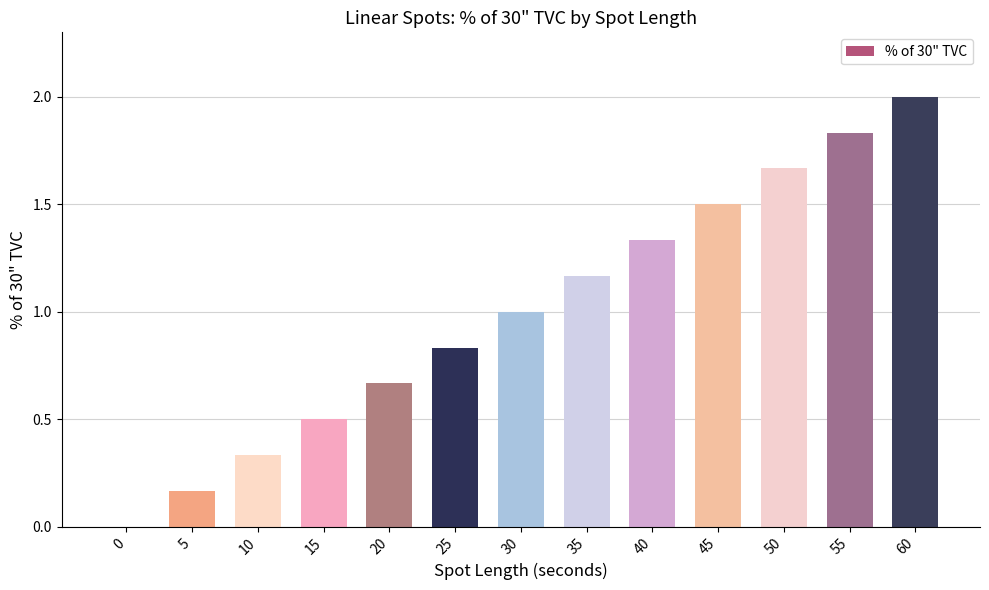

What is the sum of all values?

13.0